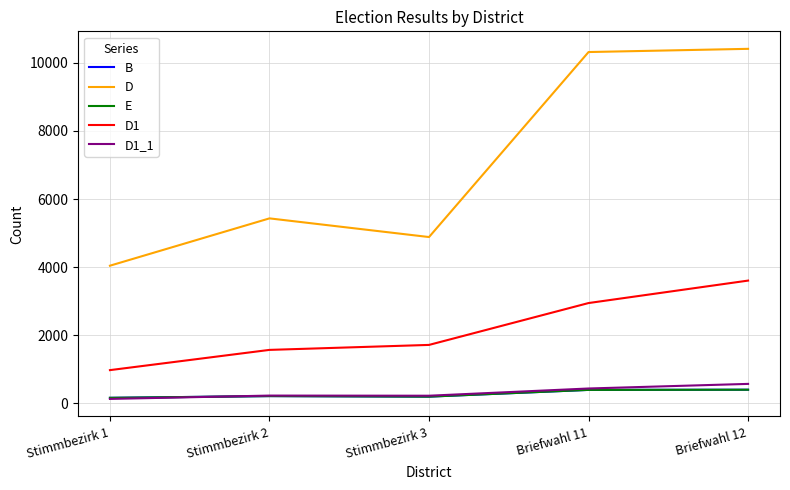

Between Stimmbezirk 3 and Briefwahl 11, which series saw the biggest shift?

D